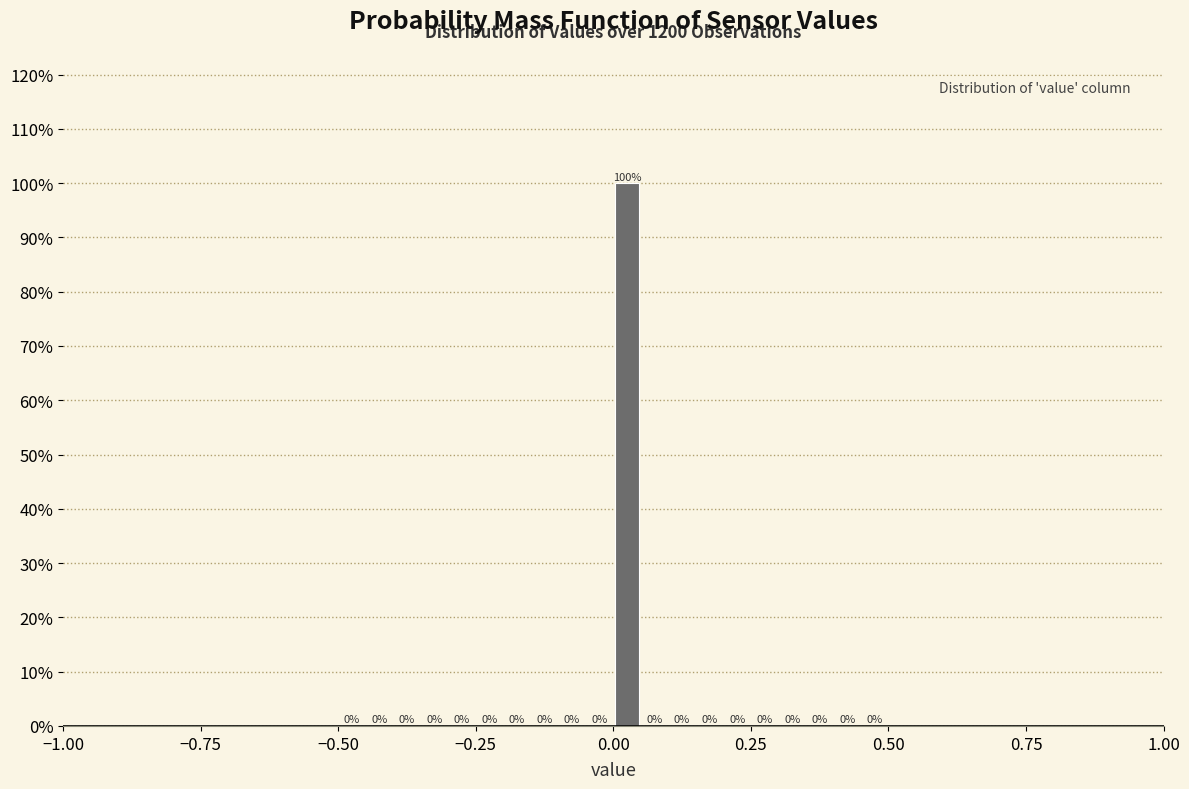

Read against the x-axis, roughly where is the centre of the tallest bar?

0.05